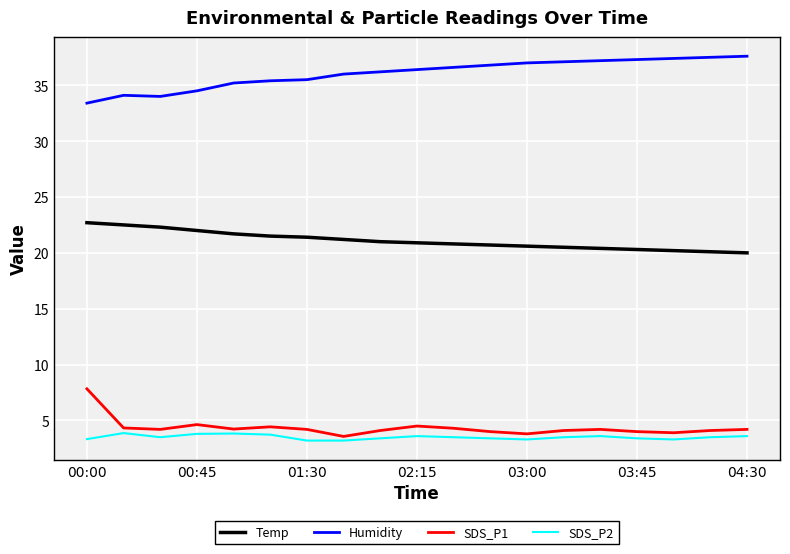

True or false: Temp and SDS_P2 cross at least once.

False